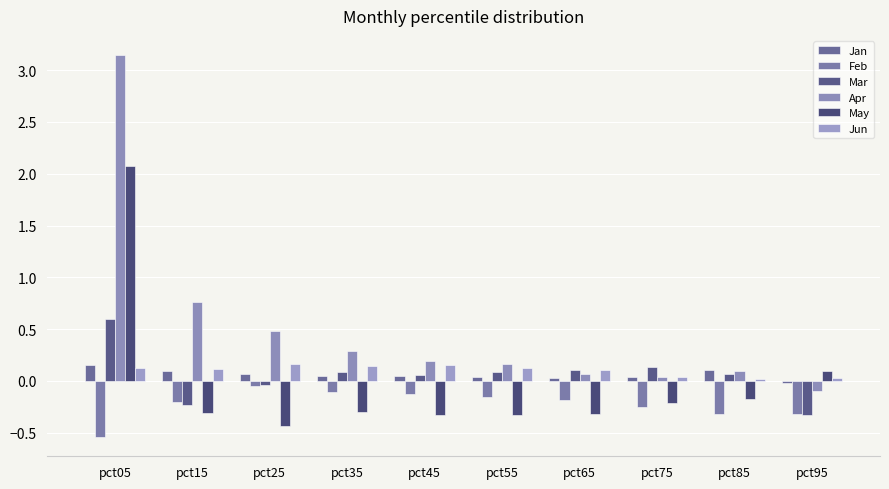

How many values in the Apr series are below 0?

1